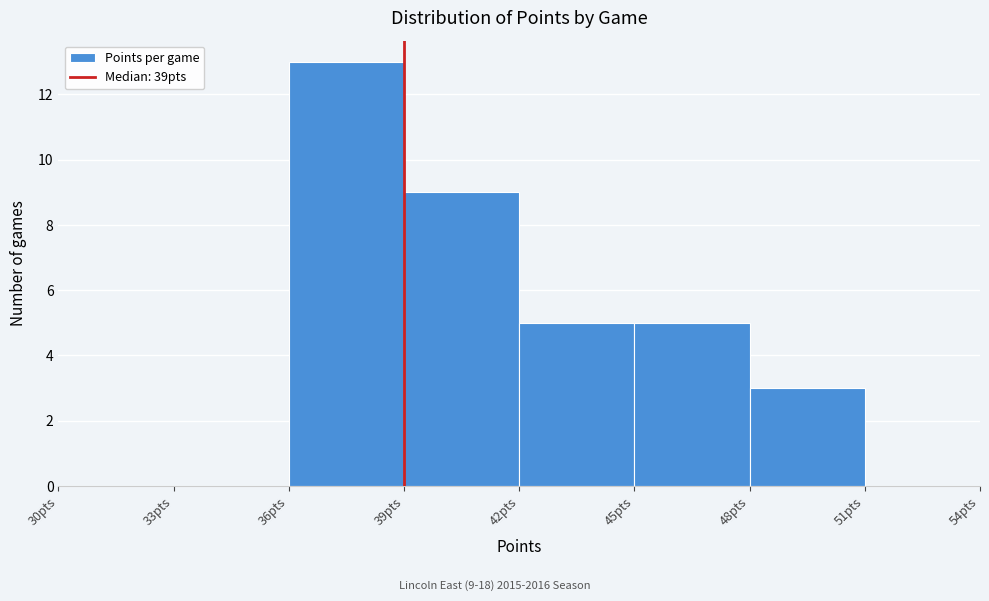

Which range on the x-axis has the tallest bar?

36 to 39